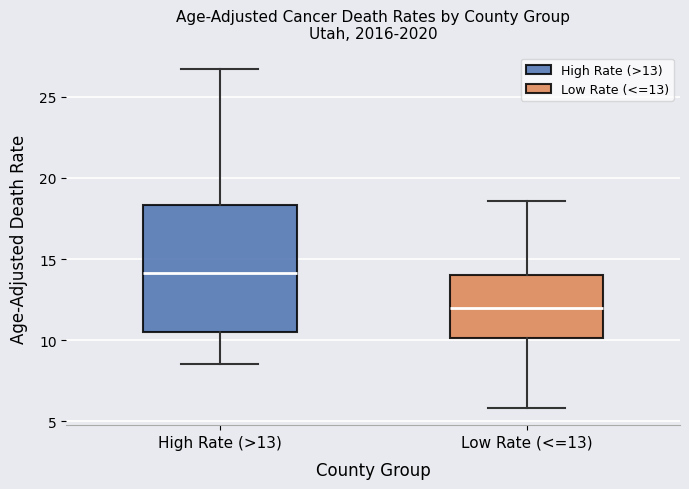

Which box's median line is the lowest?

Low Rate (<=13)